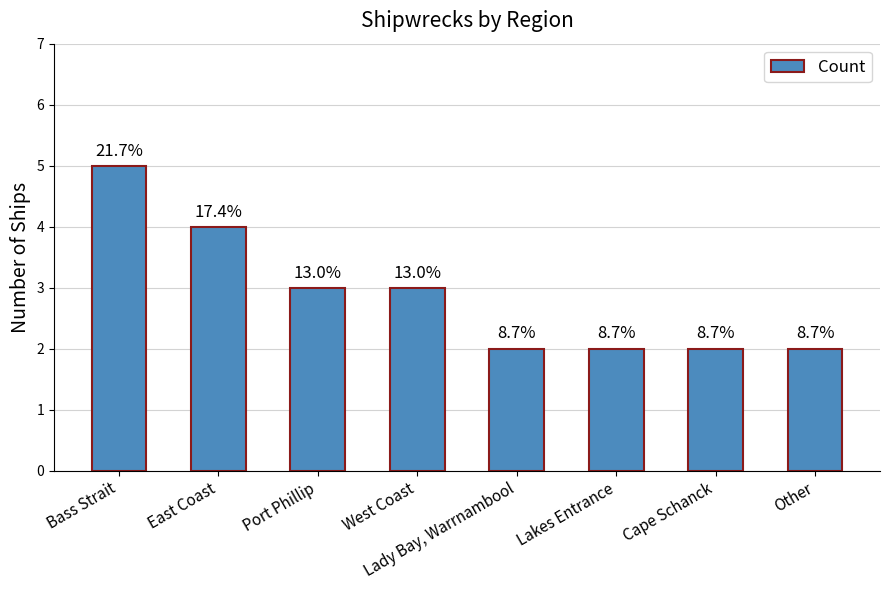

How many bars are there in total?

8